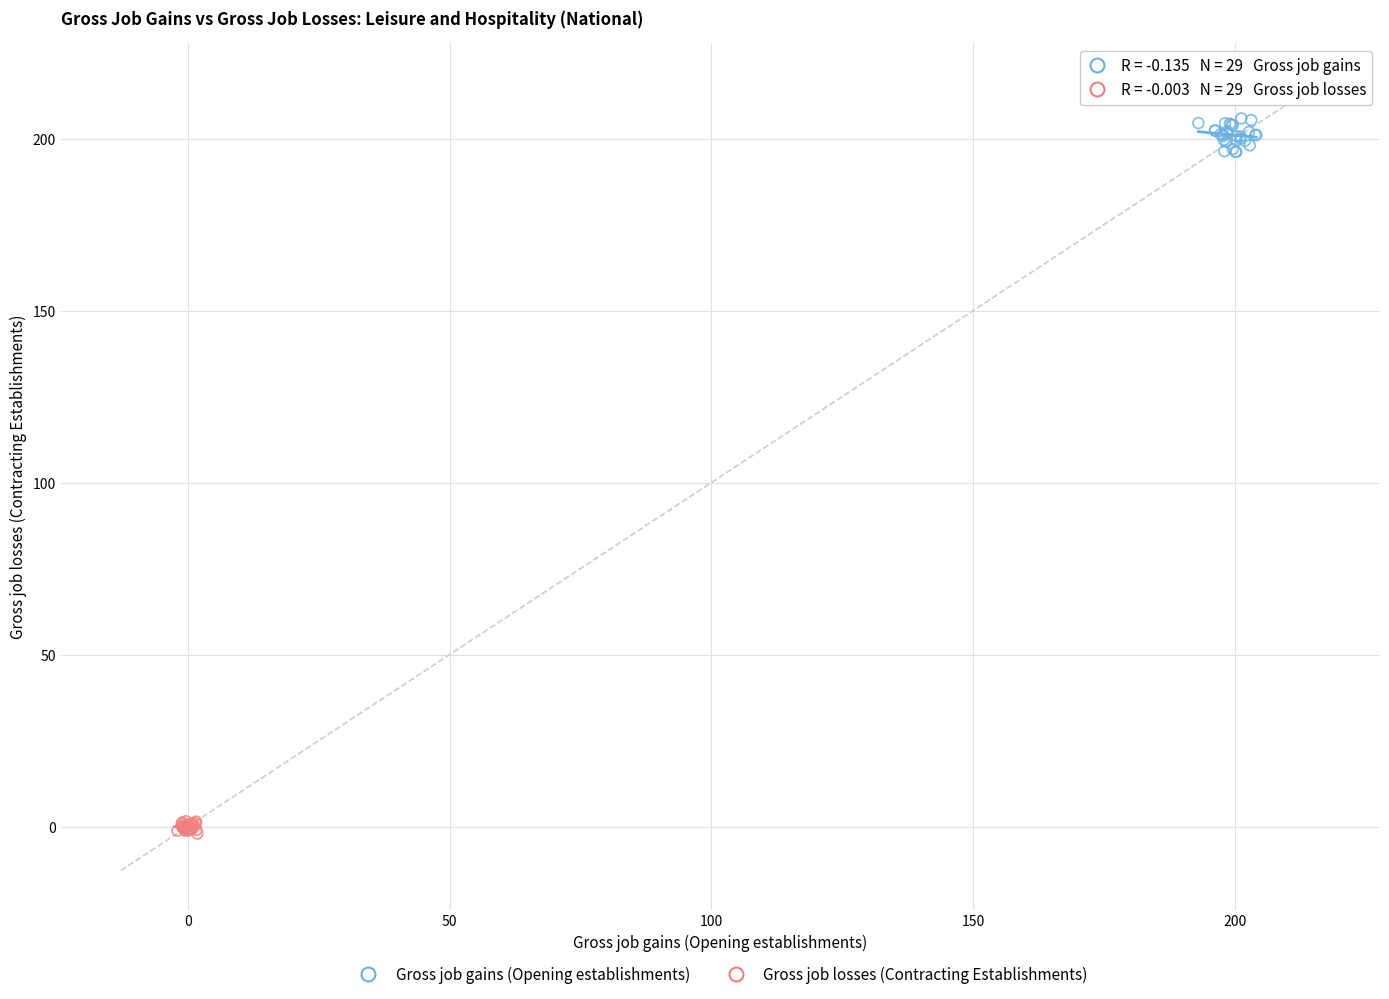

Which series contains the lowest Y value?

Gross job losses (Contracting Establishments)